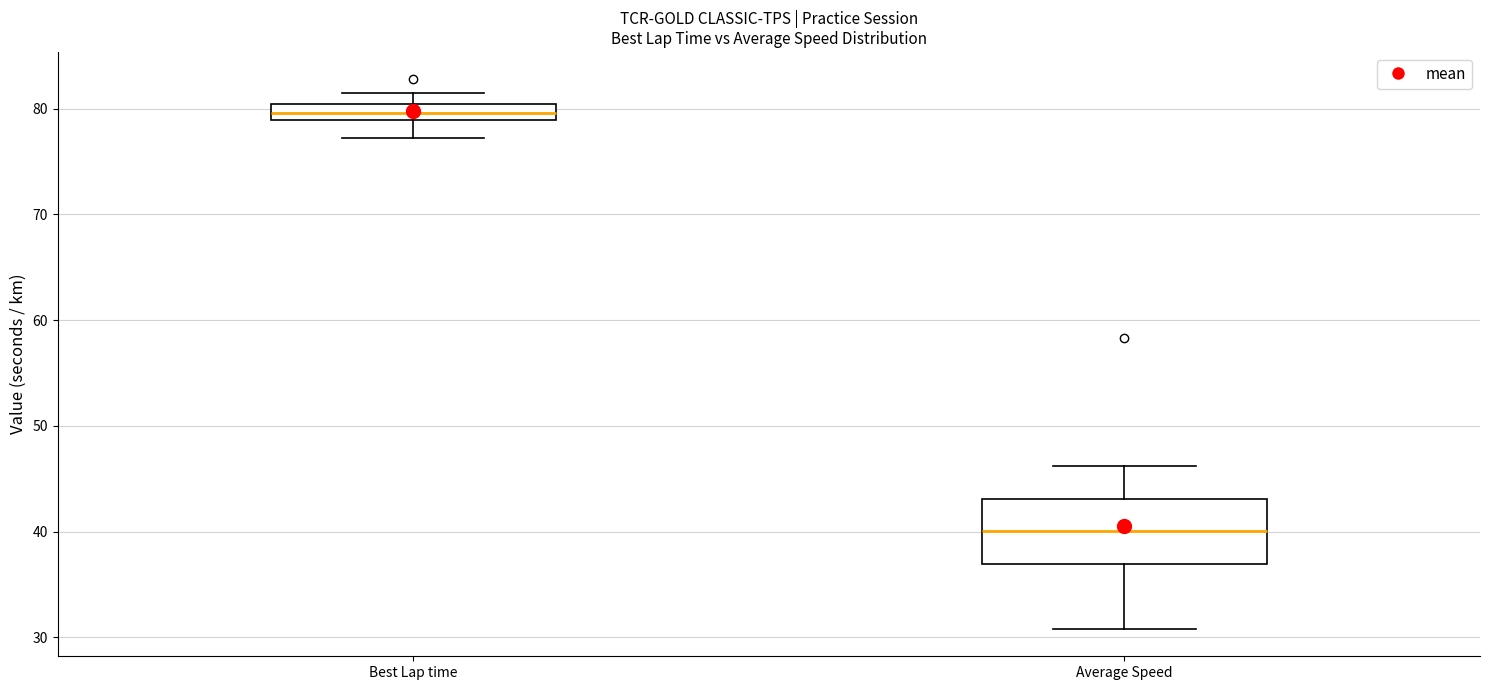

Reading left to right, transcribe this box plot: for each box, give where its median line is, the range the box spans, and where its two whiskers end, as read against the y-axis. The values are not printed on the chart, so give them approximately, as read against the axis.

Best Lap time: median 80 (inside the box), box 79 to 80, whiskers 77 to 81
Average Speed: median 40, box 37 to 43, whiskers 31 to 46